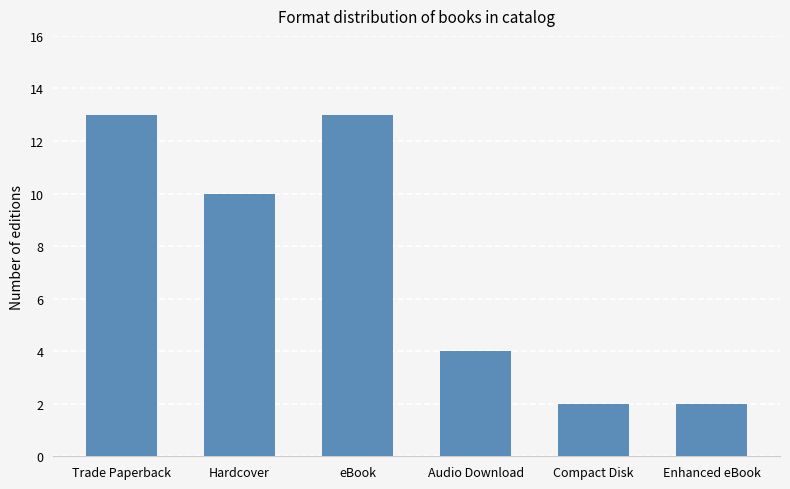

What is the label of the 1st bar from the left?

Trade Paperback